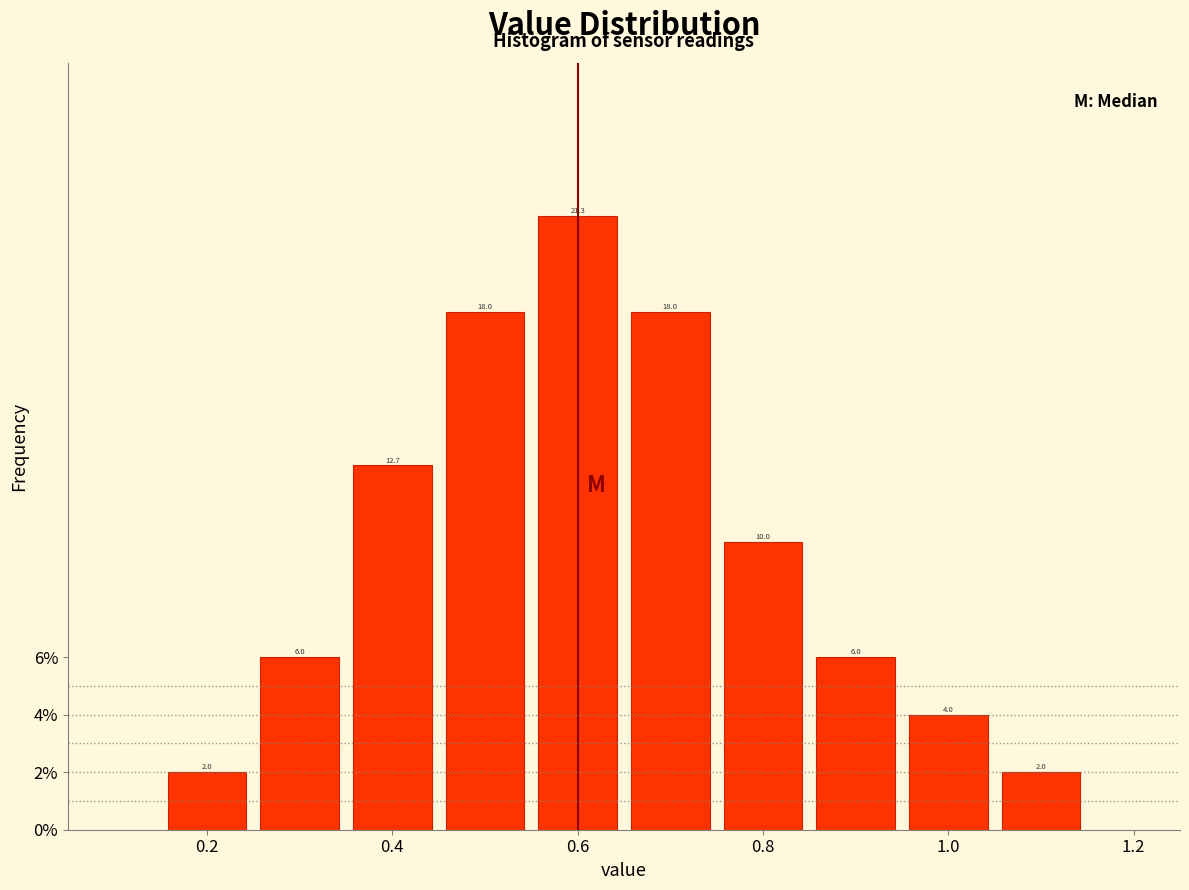

What is the height of the bar covering 0.15 to 0.25 on the x-axis? The bar edges are not printed on the chart, so give them approximately, as read against the axis.

2.0